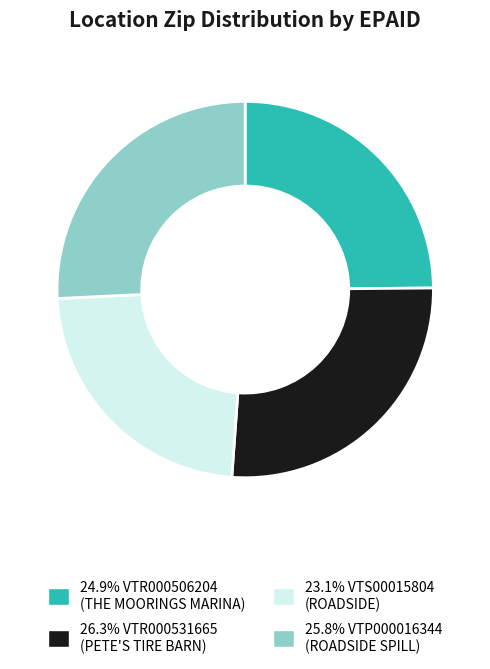

Is there any slice that represents more than half of the pie?

No